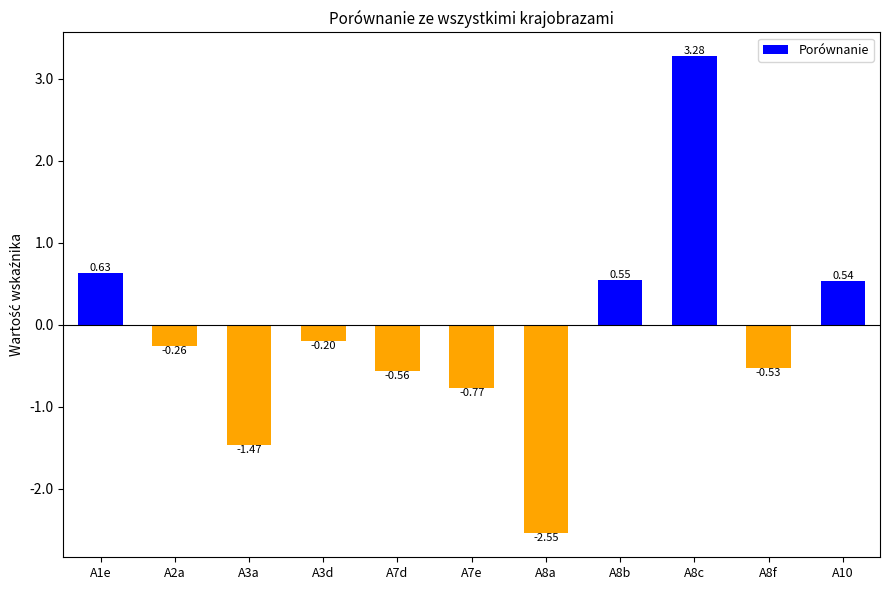

Which has a higher value, A3d or A8a?

A3d